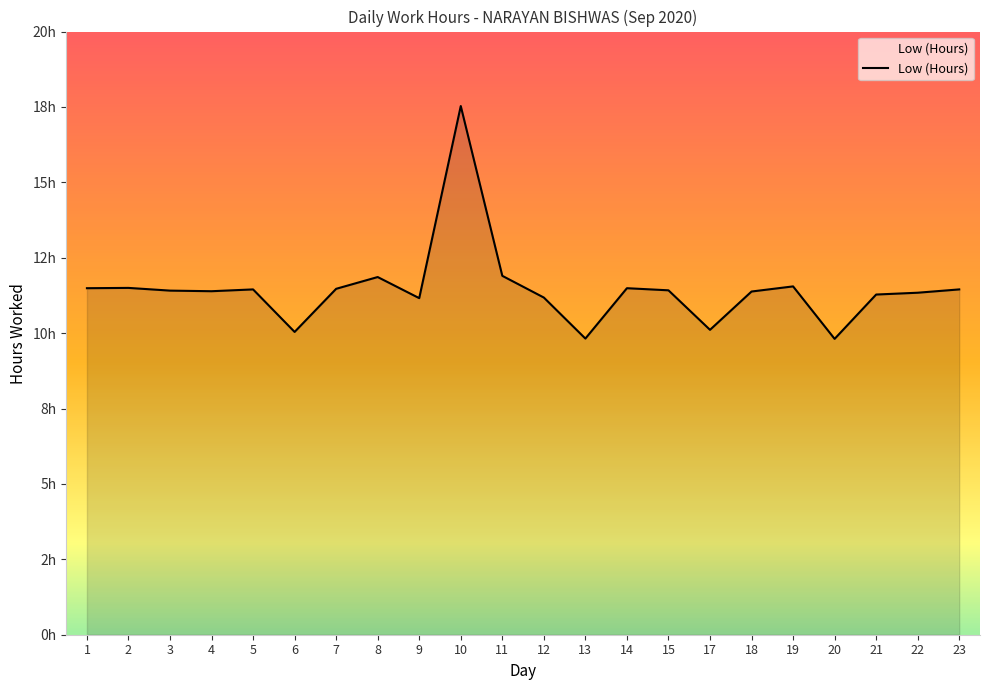

Does the chart display data point markers on the line(s)?

No